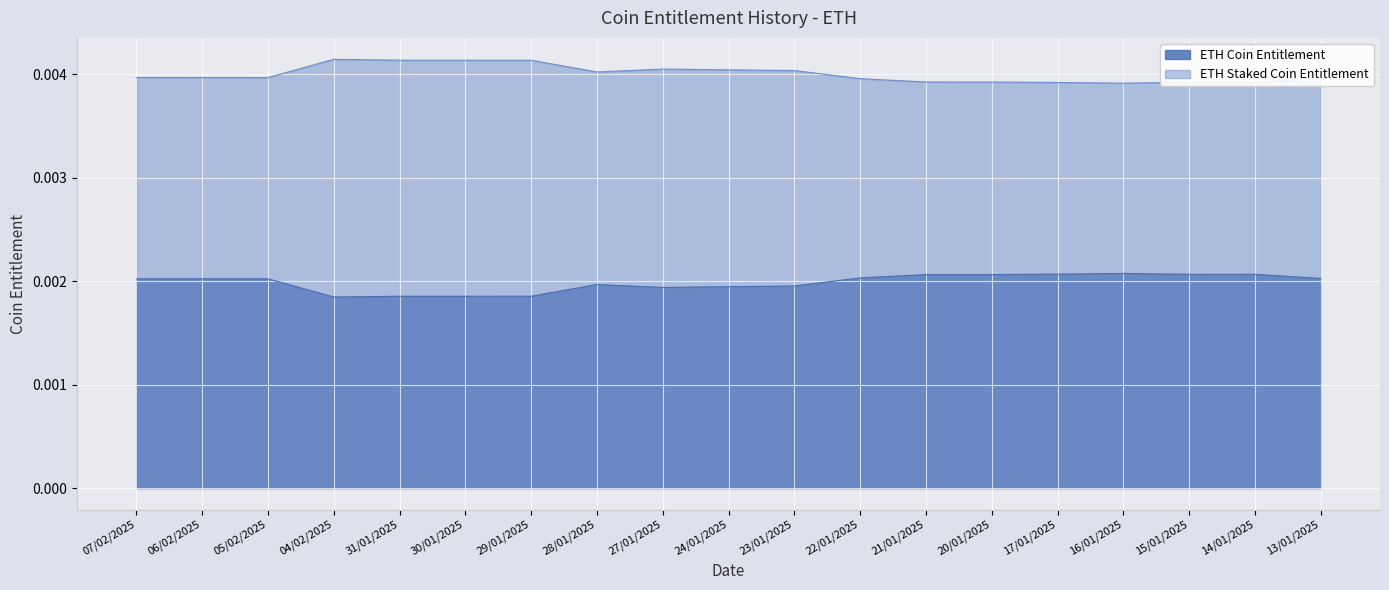

Count the number of data series in this chart.

2